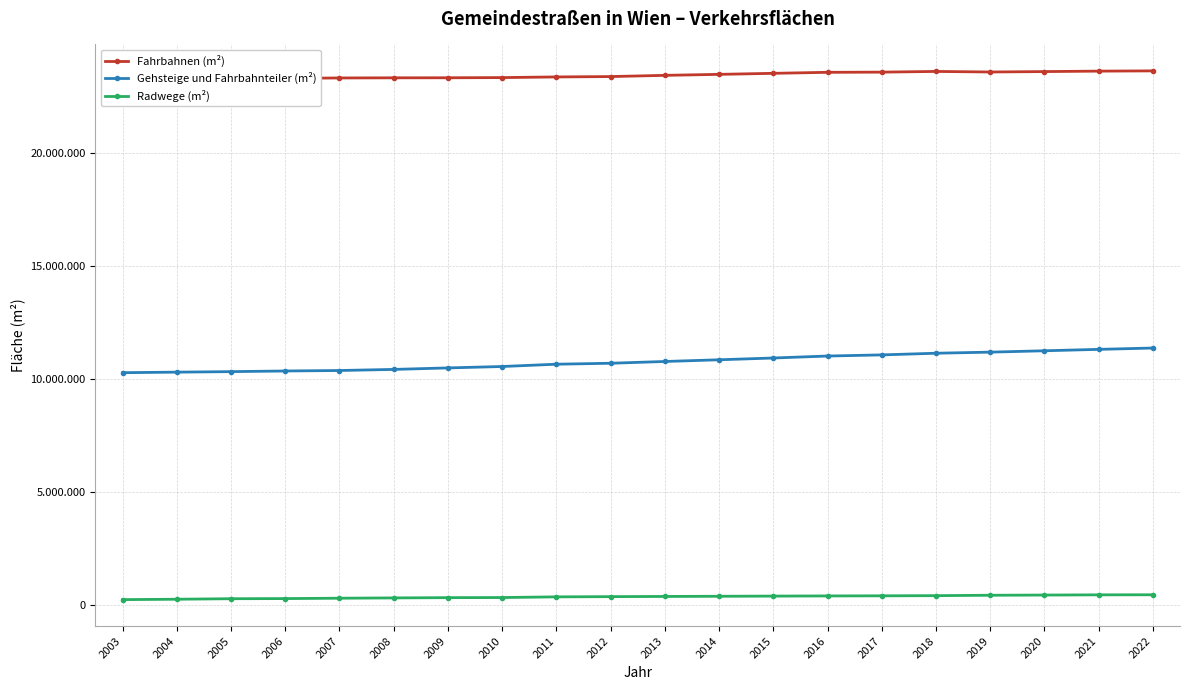

At which category is the sum across all series the highest?

2022